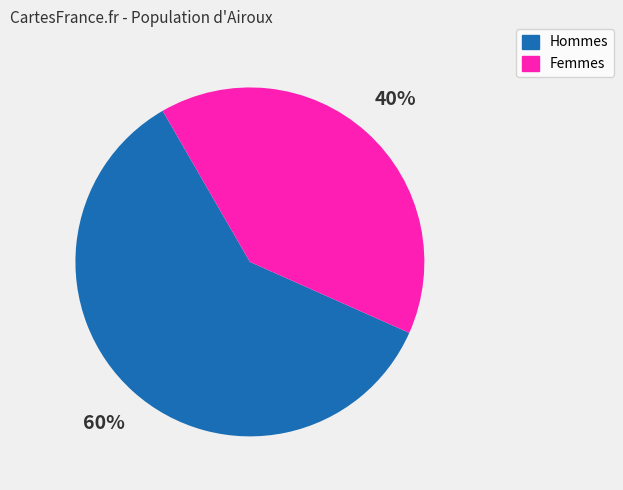

To the nearest percent, what is the difference between the largest and smallest slice percentages?

20%